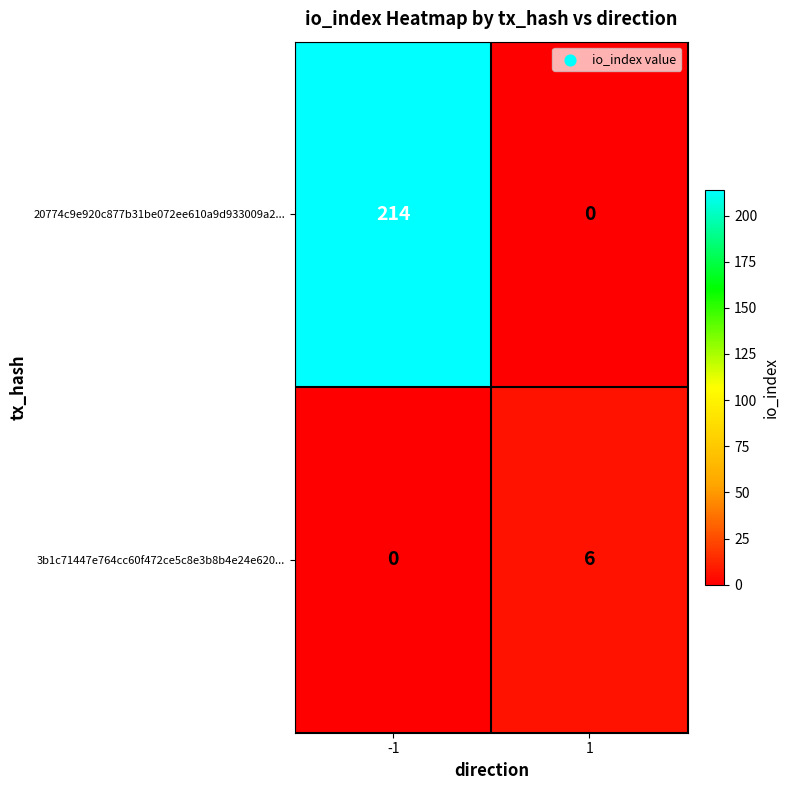

At which category is the sum across all series the highest?

-1